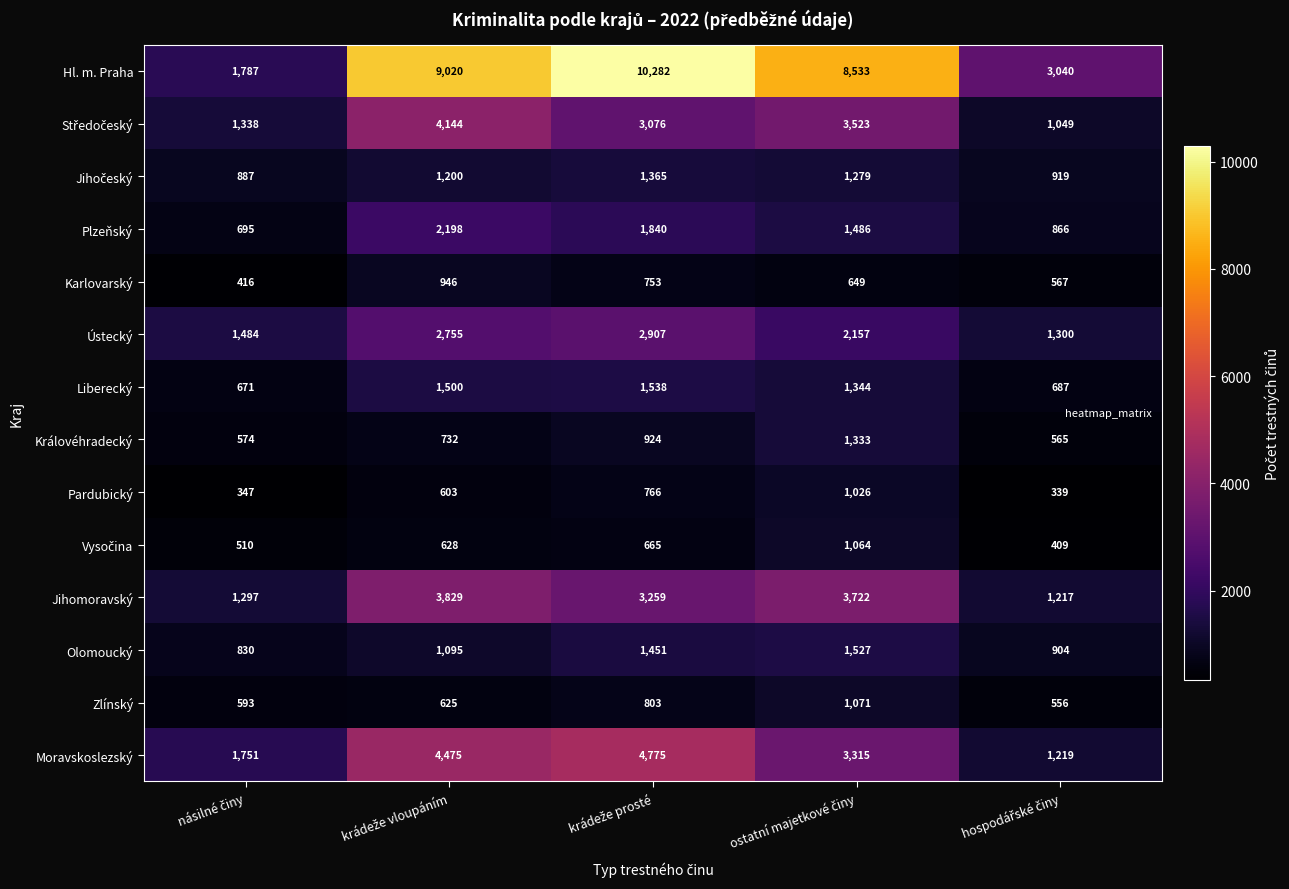

Count the Olomoucký values in the range 904 to 1451.

3